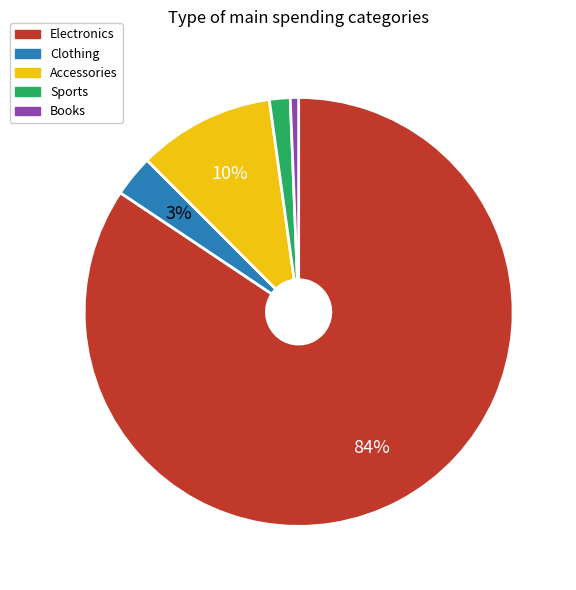

Which has a higher value, Accessories or Sports?

Accessories